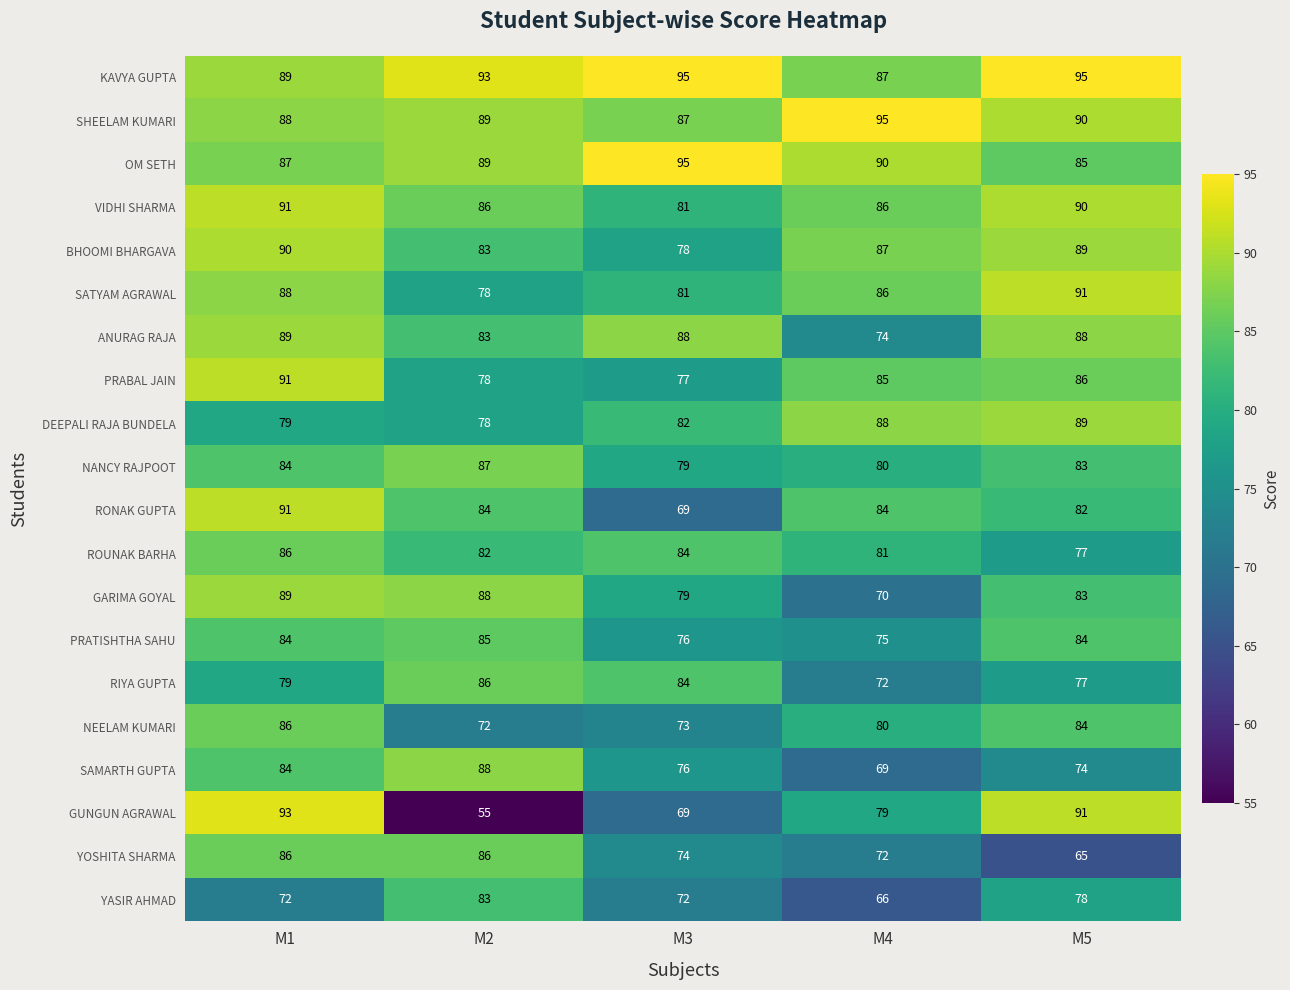

What is the sum of the VIDHI SHARMA values at M2 and M1?

177